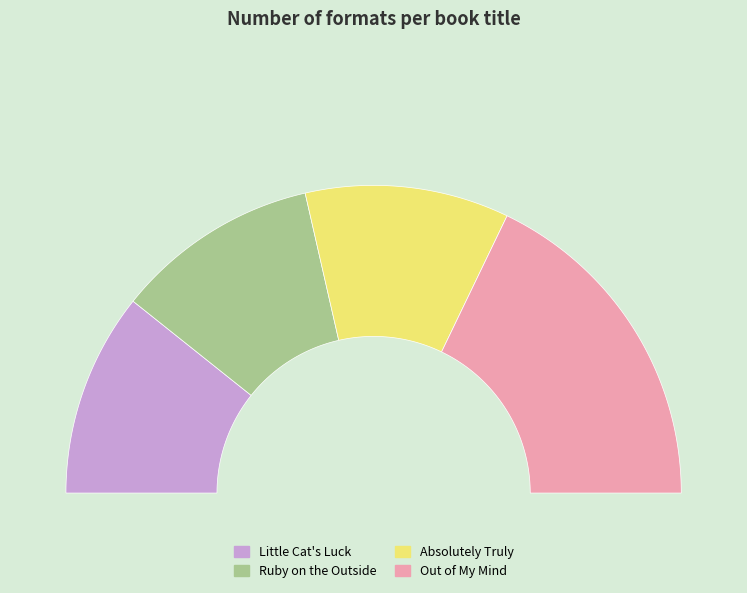

Is there a majority slice in this chart?

No